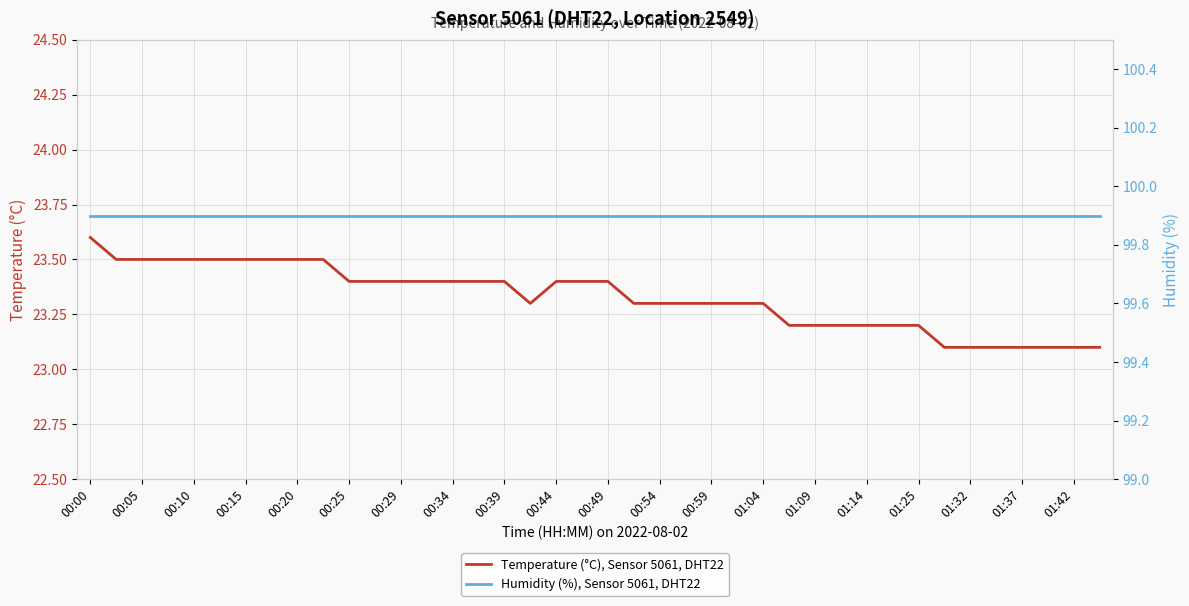

Rank the series at 39 from highest to lowest value.

Humidity (%), Sensor 5061, DHT22, Temperature (°C), Sensor 5061, DHT22